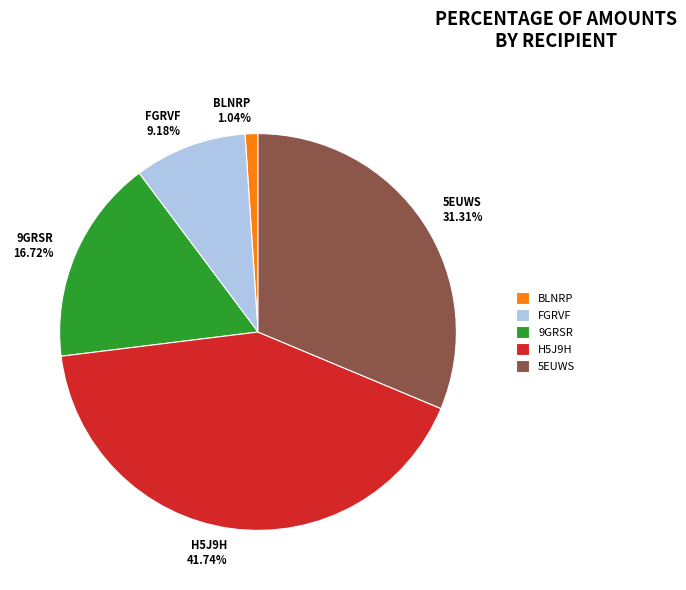

To the nearest percent, what is the average slice percentage?

20%